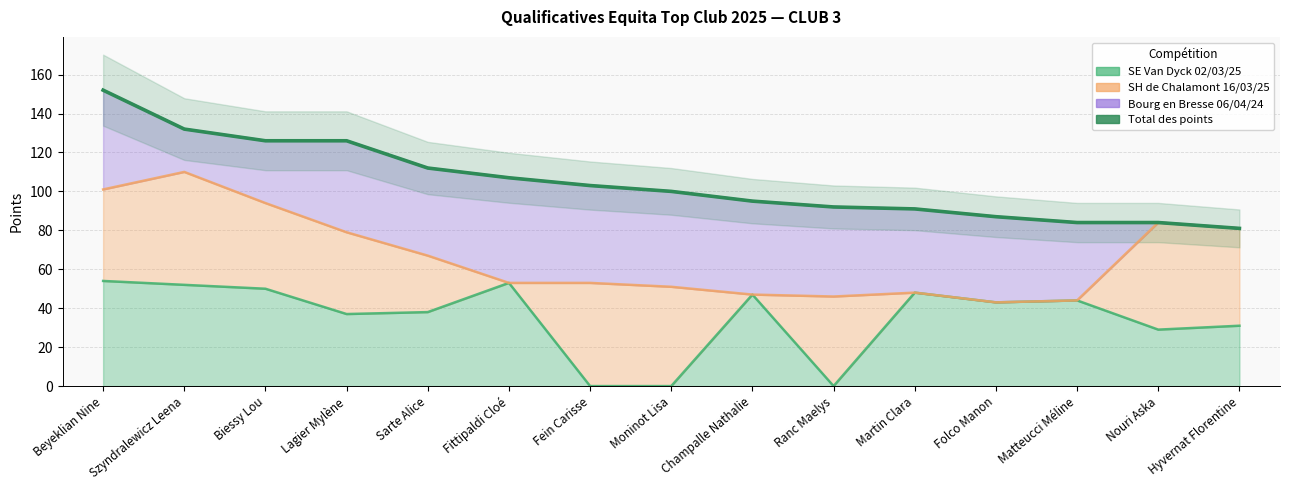

Reading right to left, extract all data points from this chart.

Hyvernat Florentine=81	Nouri Aska=84	Matteucci Méline=84	Folco Manon=87	Martin Clara=91	Ranc Maelys=92	Champalle Nathalie=95	Moninot Lisa=100	Fein Carisse=103	Fittipaldi Cloé=107	Sarte Alice=112	Lagier Mylène=126	Biessy Lou=126	Szyndralewicz Leena=132	Beyeklian Nine=152